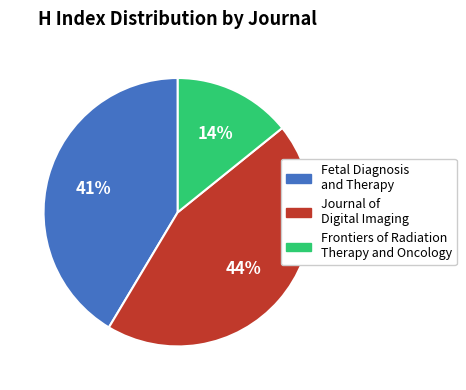

Which category has the biggest portion of the pie?

Journal of Digital Imaging